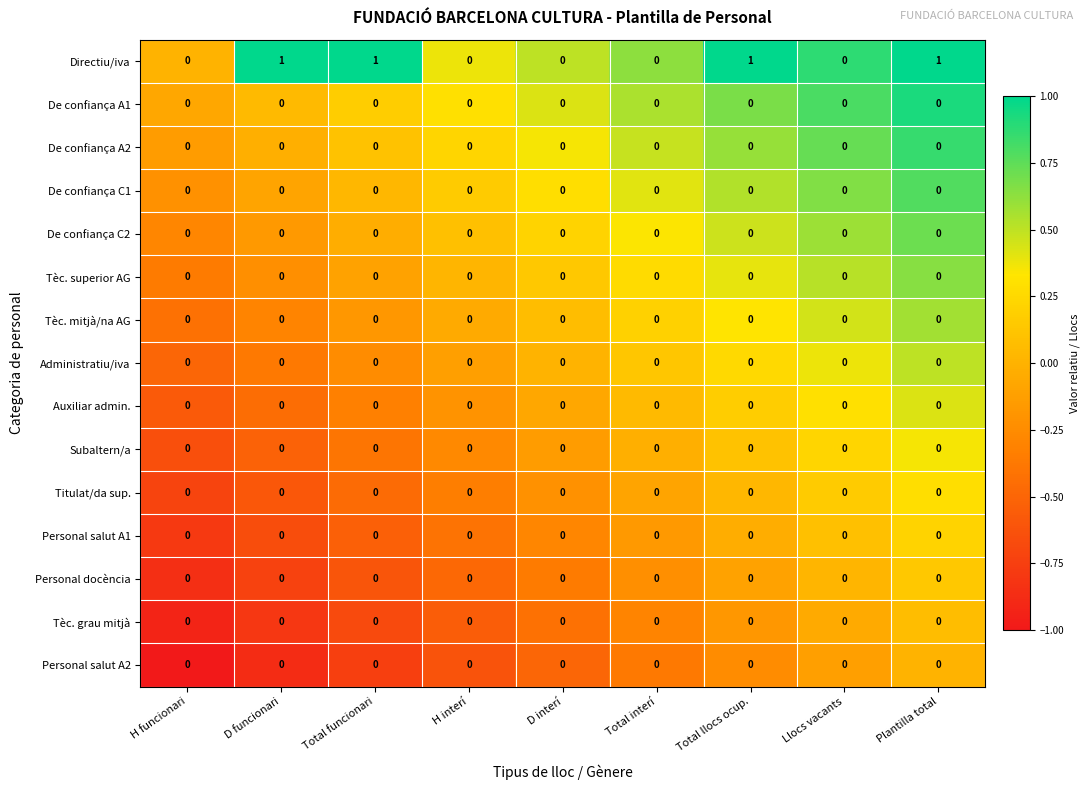

How many Directiu/iva values are between 0 and 1?

9